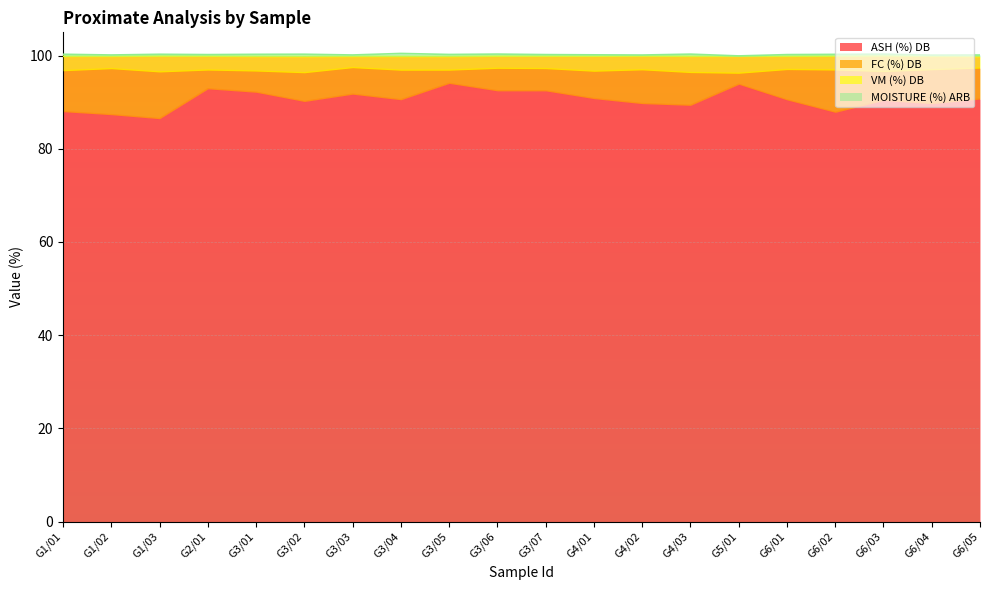

Which series has the largest range (max minus min)?

ASH (%) DB